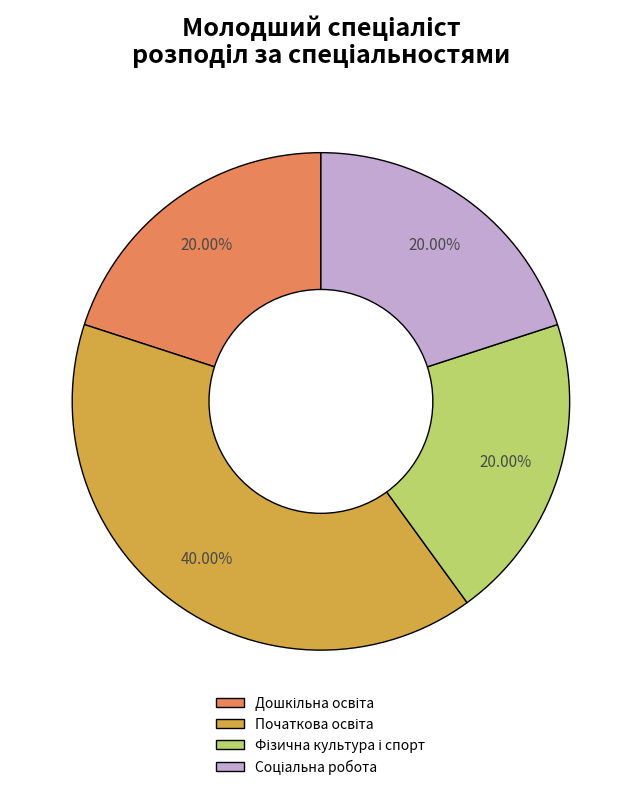

Does any single category account for the majority?

No